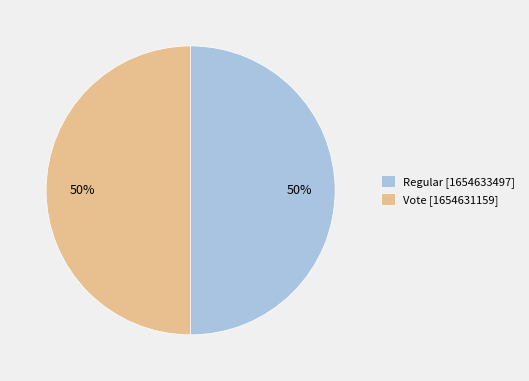

What is the ratio of the value at Regular [1654633497] to the value at Vote [1654631159]?

1.0